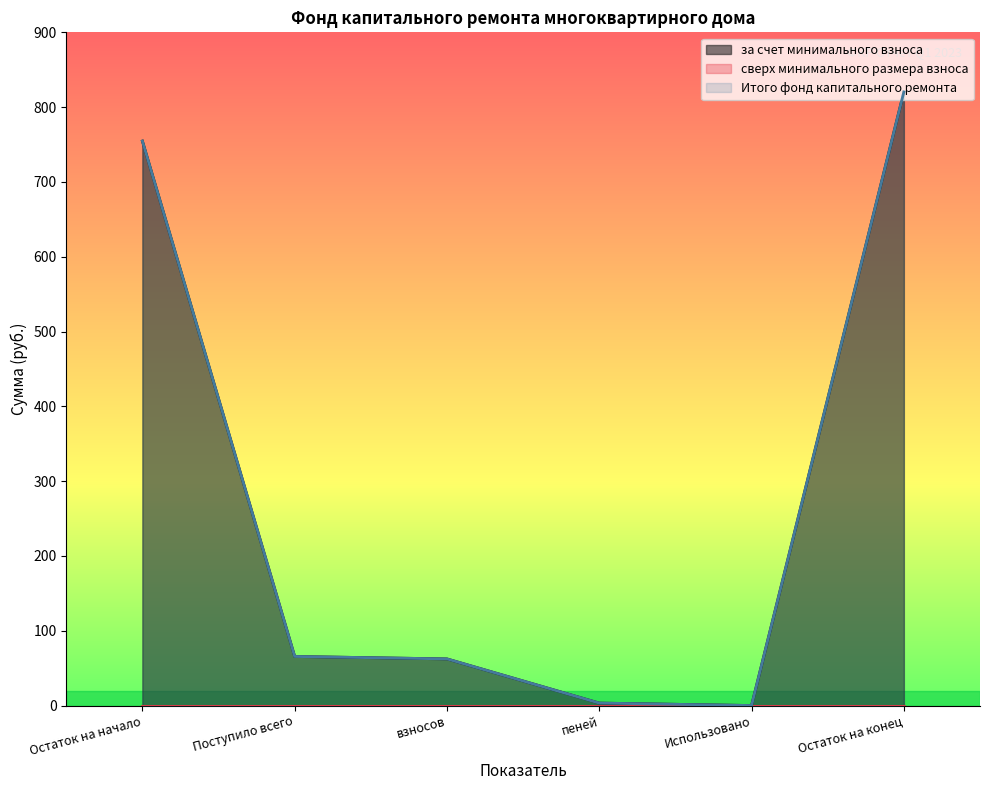

Which series has the widest spread of values?

за счет минимального взноса